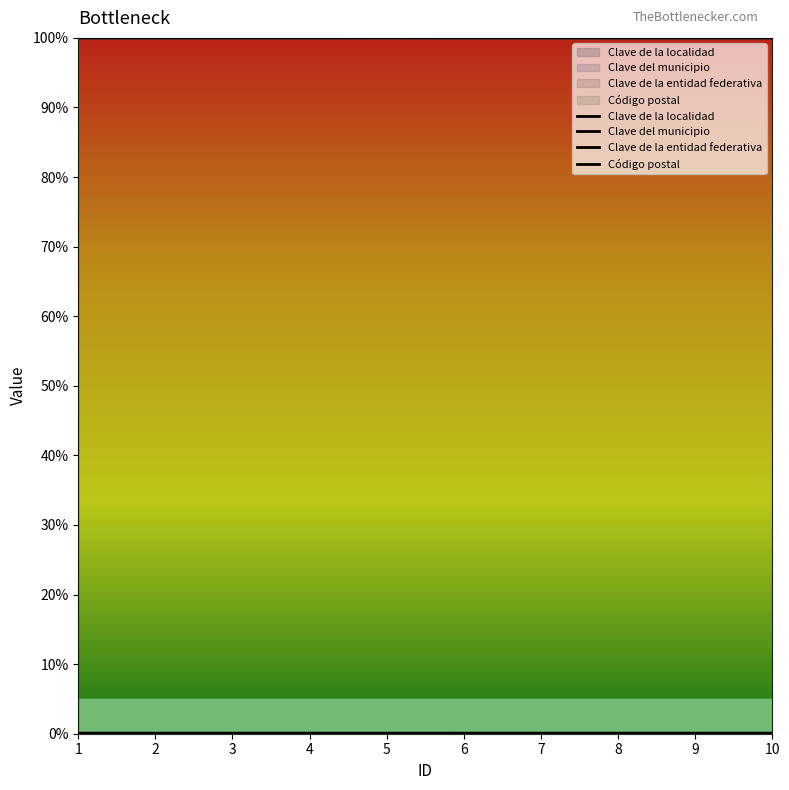

How many interior local peaks does the Clave del municipio series have?

1